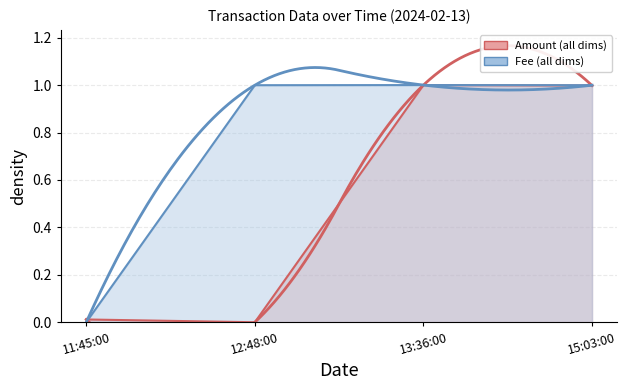

What are all the series names shown in the legend?

Amount, Fee